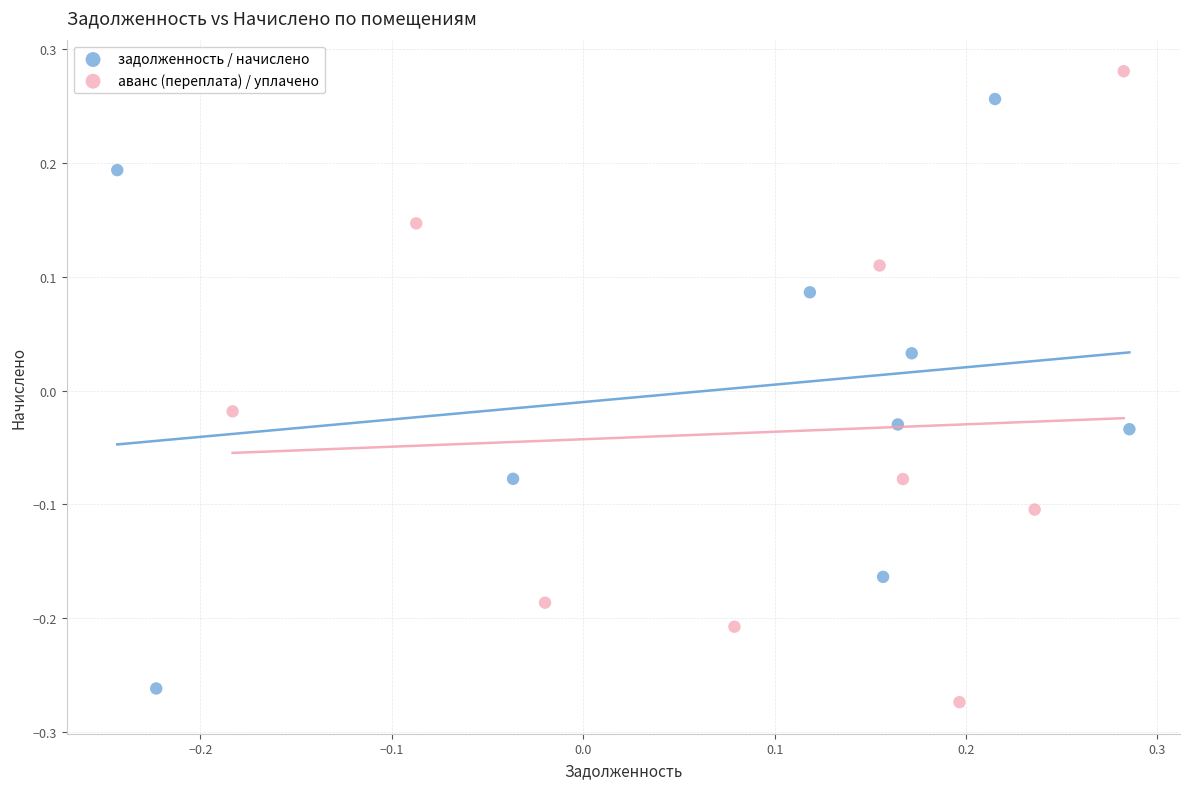

Which series contains the lowest Y value?

аванс (переплата) / уплачено